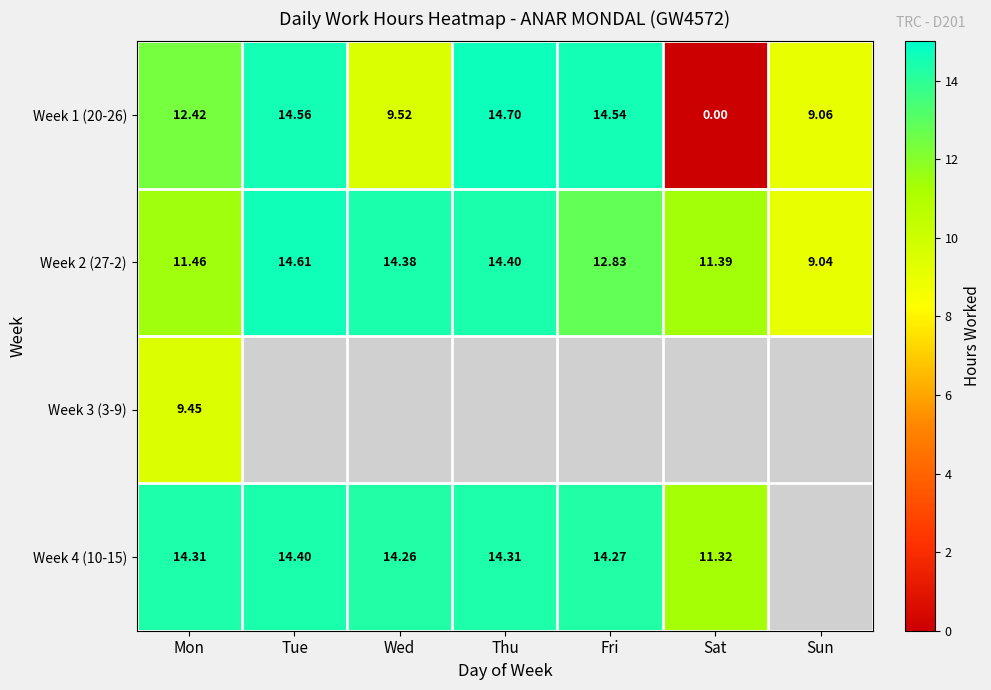

At which label does Week 2 (27-2) first exceed 12?

Tue